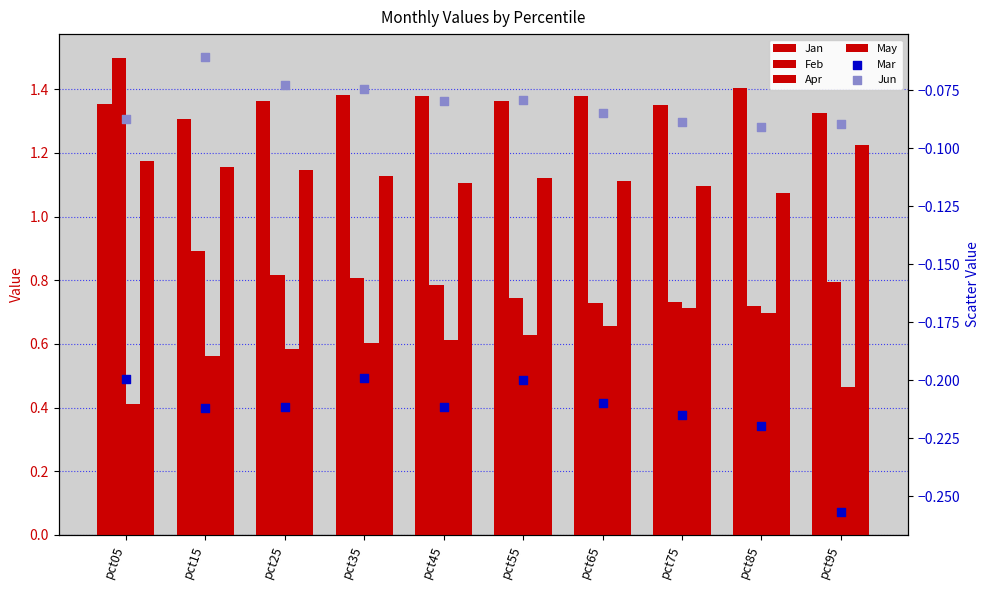

At how many categories does at least one series exceed 0?

10